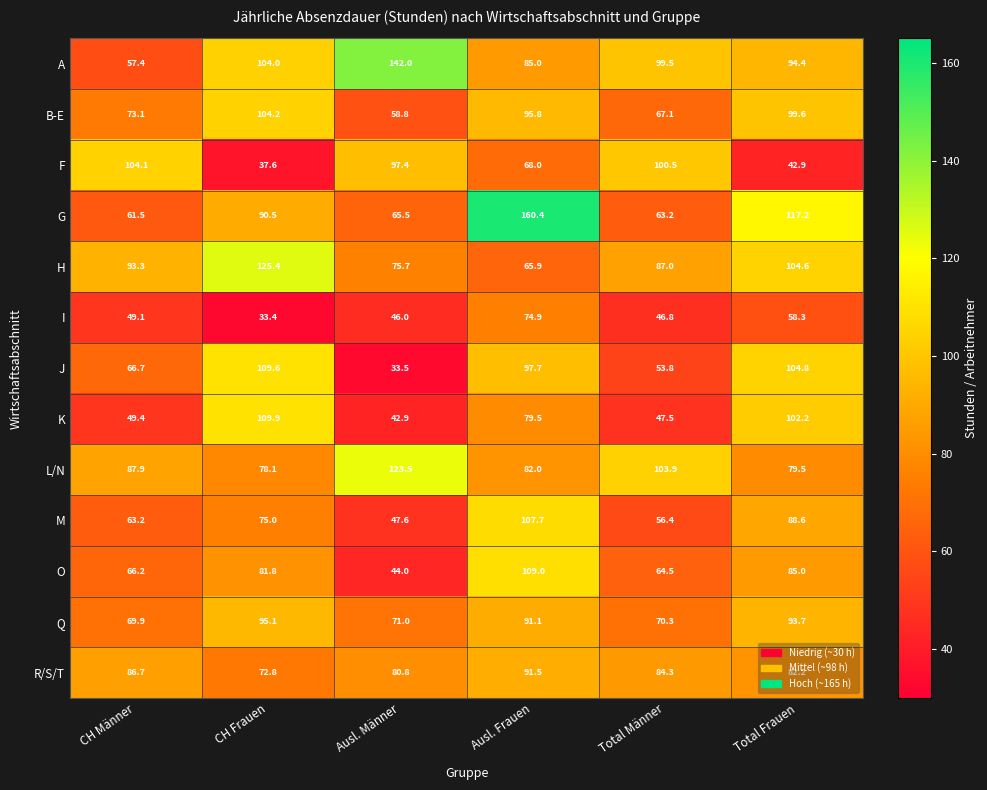

Which category has the highest value in the H series?

CH Frauen